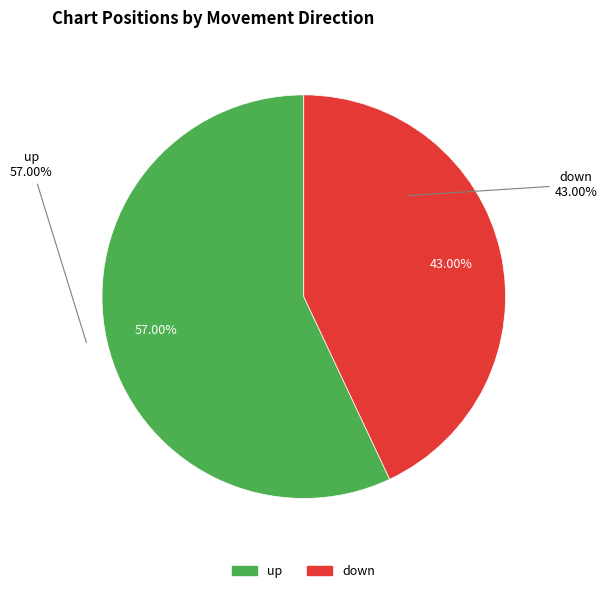

To the nearest percent, what portion does down represent?

43%